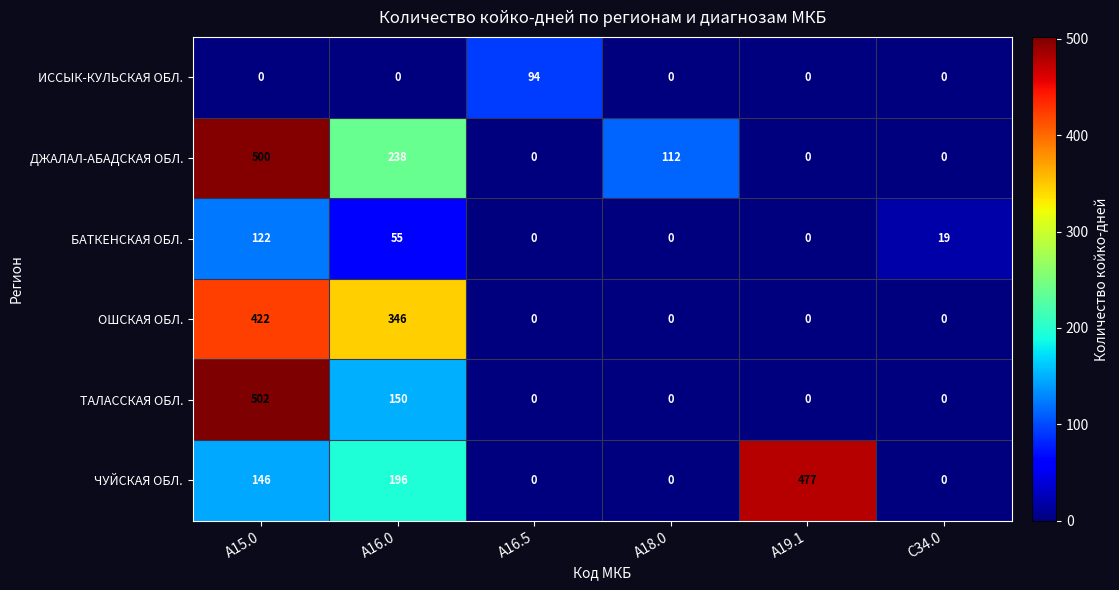

Between A15.0 and A16.0, which series saw the biggest shift?

ТАЛАССКАЯ ОБЛ.